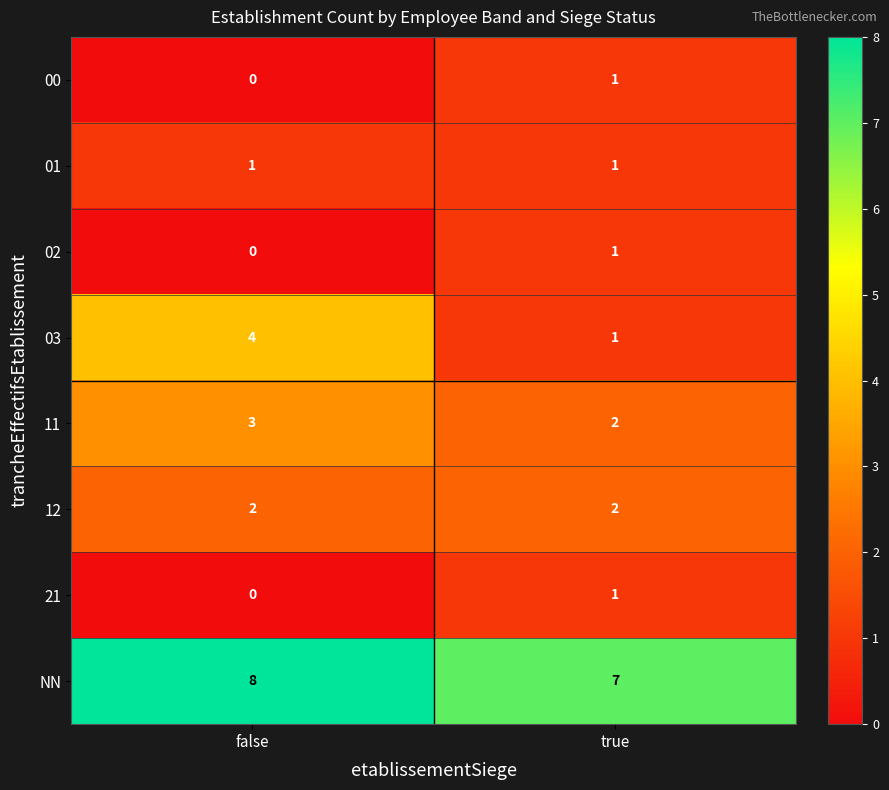

Where is 21 nearest to the value 0?

false